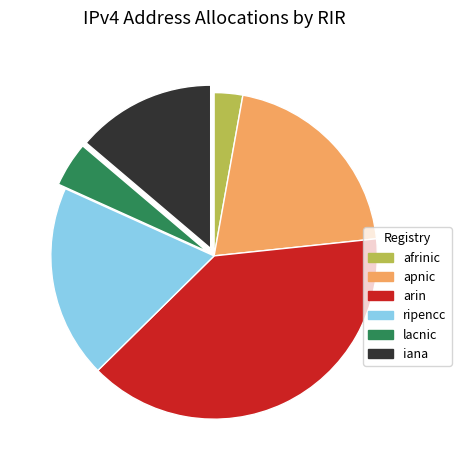

Is apnic the majority of the pie?

No